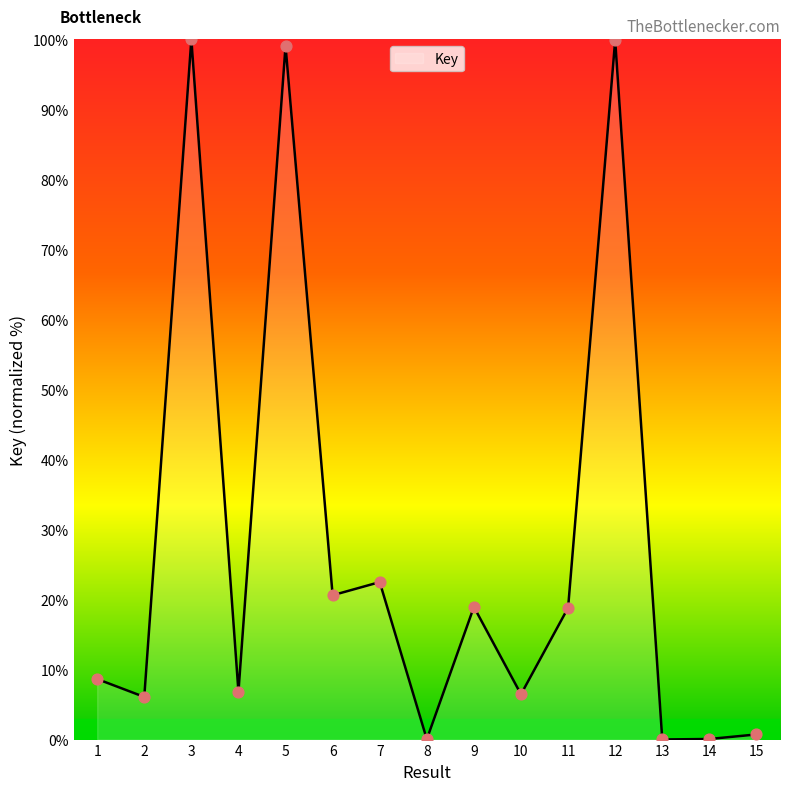

Approximately how many times larger is the value at 3 compared to 1?

11.6